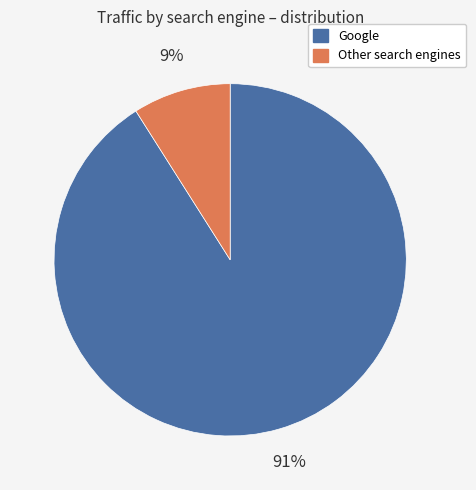

To the nearest percent, what is the difference between the largest and smallest slice percentages?

82%